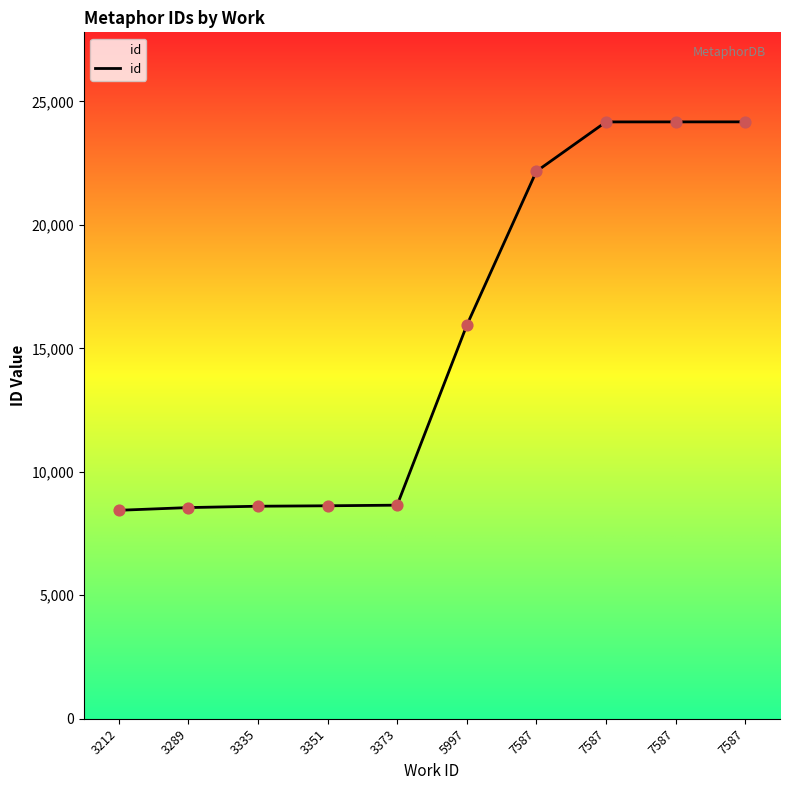

Approximately how many times larger is the value at 7587 compared to 3373?

2.8